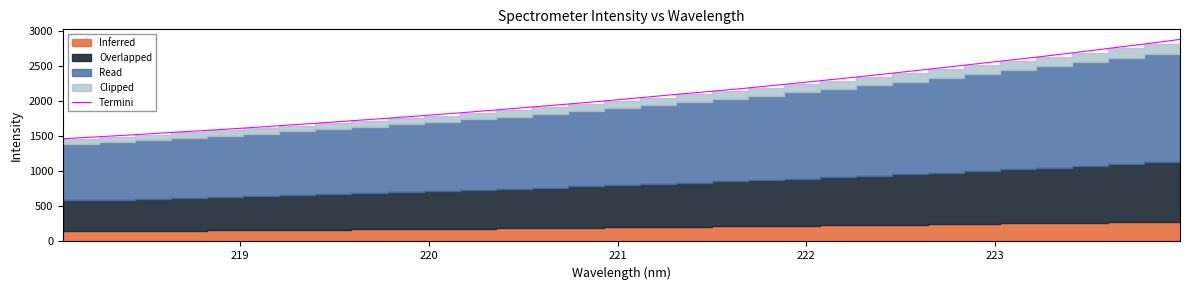

True or false: the data shows 1250.6 at 16.

False